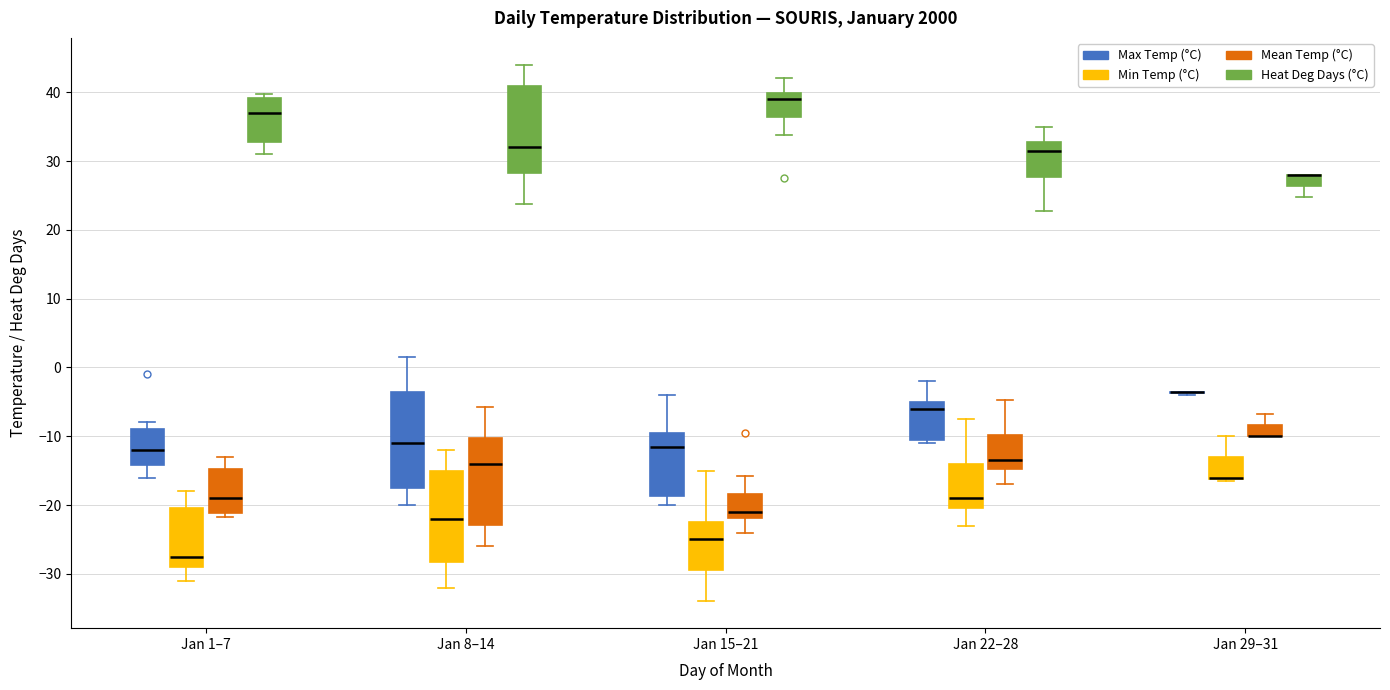

Reading left to right, read every box against the y-axis: the position of its median line, the range the box covers, and the ends of its whiskers. The values are not printed on the chart, so give them approximately, as read against the axis.

Jan 1–7 (Max Temp (°C)): median -12, box -14 to -9, whiskers -16 to -8
Jan 1–7 (Min Temp (°C)): median -27, box -29 to -20, whiskers -31 to -18
Jan 1–7 (Mean Temp (°C)): median -19, box -21 to -15, whiskers -22 to -13
Jan 1–7 (Heat Deg Days (°C)): median 37, box 33 to 39, whiskers 31 to 40
Jan 8–14 (Max Temp (°C)): median -11, box -17 to -3, whiskers -20 to 2
Jan 8–14 (Min Temp (°C)): median -22, box -28 to -15, whiskers -32 to -12
Jan 8–14 (Mean Temp (°C)): median -14, box -23 to -10, whiskers -26 to -6
Jan 8–14 (Heat Deg Days (°C)): median 32, box 28 to 41, whiskers 24 to 44
Jan 15–21 (Max Temp (°C)): median -11, box -19 to -9, whiskers -20 to -4
Jan 15–21 (Min Temp (°C)): median -25, box -29 to -22, whiskers -34 to -15
Jan 15–21 (Mean Temp (°C)): median -21, box -22 to -18, whiskers -24 to -16
Jan 15–21 (Heat Deg Days (°C)): median 39, box 36 to 40, whiskers 34 to 42
Jan 22–28 (Max Temp (°C)): median -6, box -10 to -5, whiskers -11 to -2
Jan 22–28 (Min Temp (°C)): median -19, box -20 to -14, whiskers -23 to -7
Jan 22–28 (Mean Temp (°C)): median -13, box -15 to -10, whiskers -17 to -5
Jan 22–28 (Heat Deg Days (°C)): median 32, box 28 to 33, whiskers 23 to 35
Jan 29–31 (Max Temp (°C)): box collapsed to a line at -3, whiskers -4 to -3
Jan 29–31 (Min Temp (°C)): median -16 (drawn on the box's lower edge), box -16 to -13, whiskers -16 to -10
Jan 29–31 (Mean Temp (°C)): median -10 (drawn on the box's lower edge), box -10 to -8, whiskers -10 to -7
Jan 29–31 (Heat Deg Days (°C)): median 28 (drawn on the box's upper edge), box 26 to 28, whiskers 25 to 28